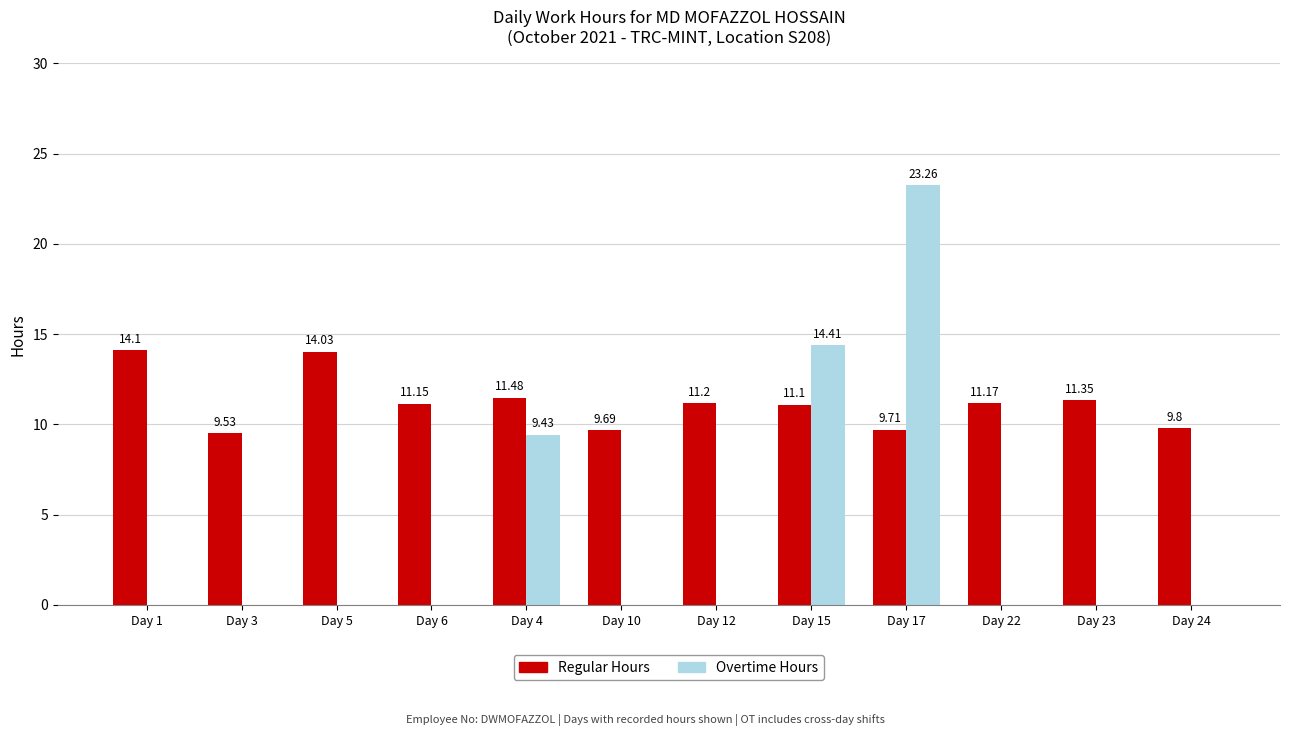

Which series changed the most between Day 5 and Day 22?

Regular Hours